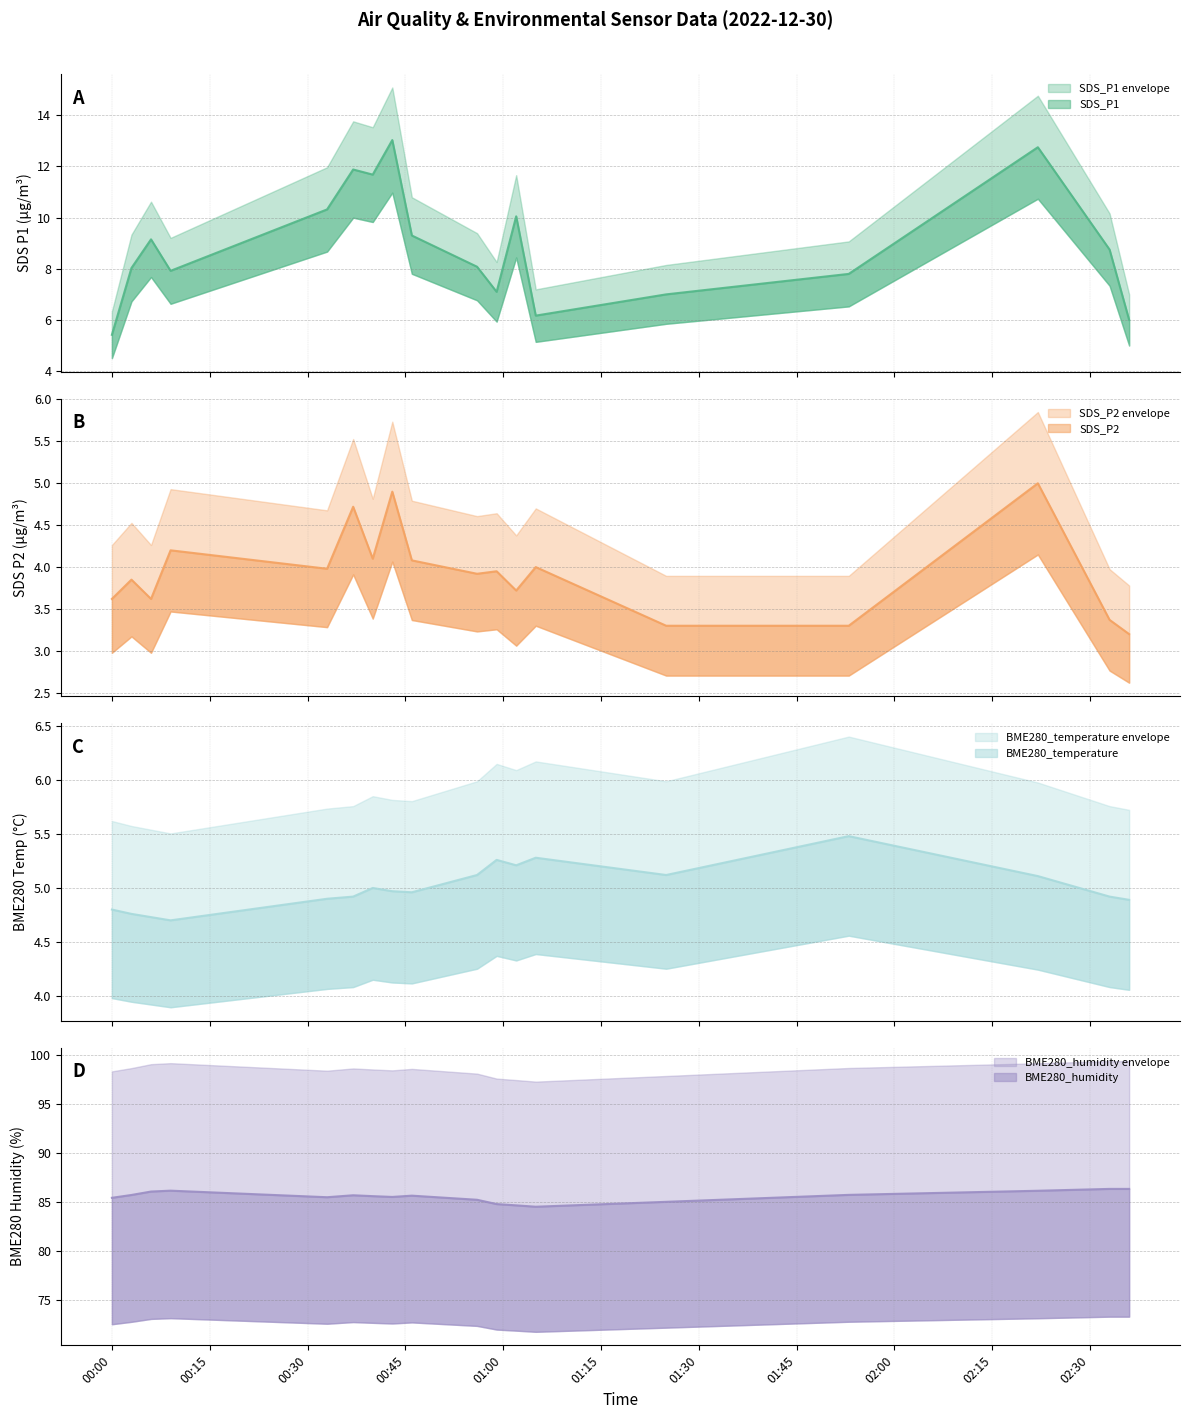

Which has a higher value, 2022/12/30 01:25 or 2022/12/30 00:00?

2022/12/30 01:25